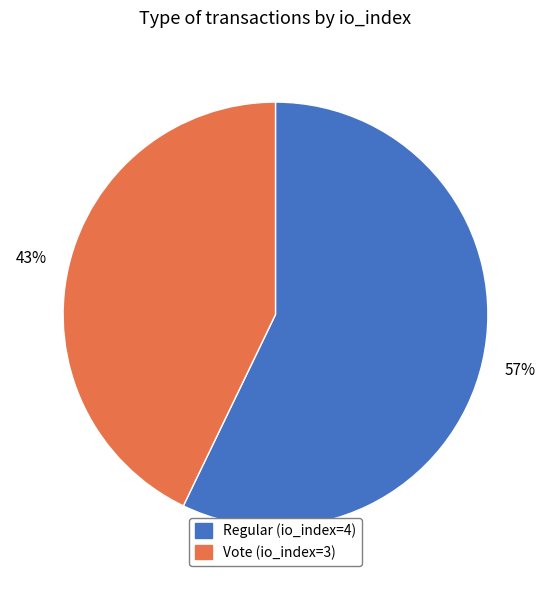

Do Vote (io_index=3) and Regular (io_index=4) together represent more than half of the pie?

Yes